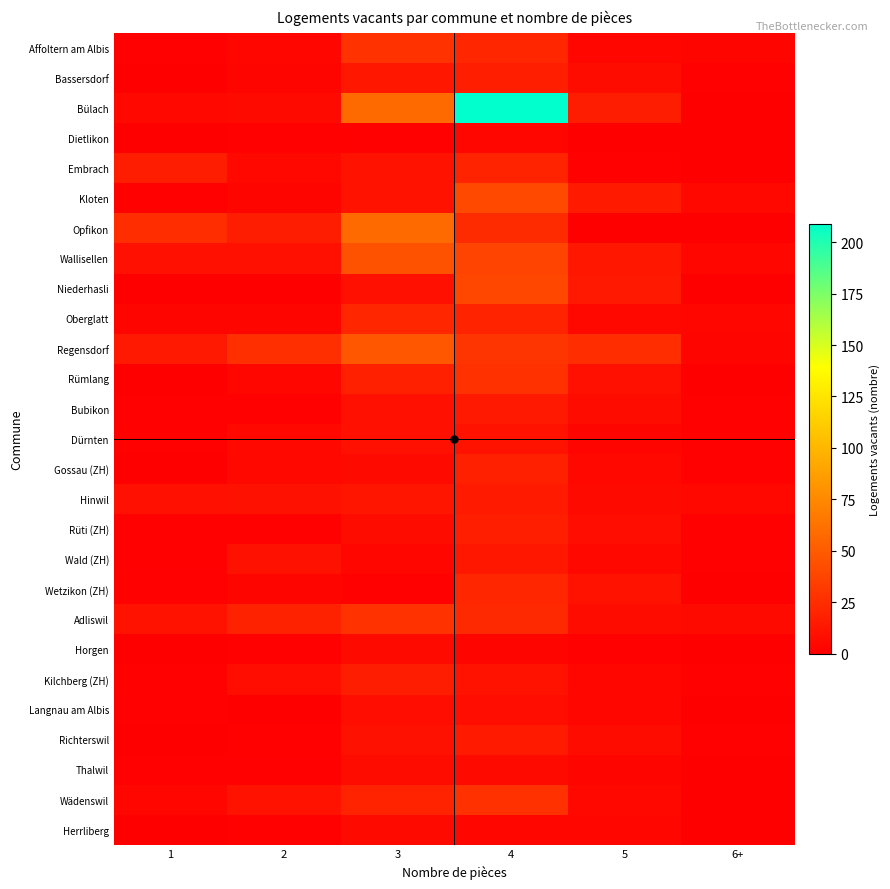

At which category is the sum across all series the highest?

4